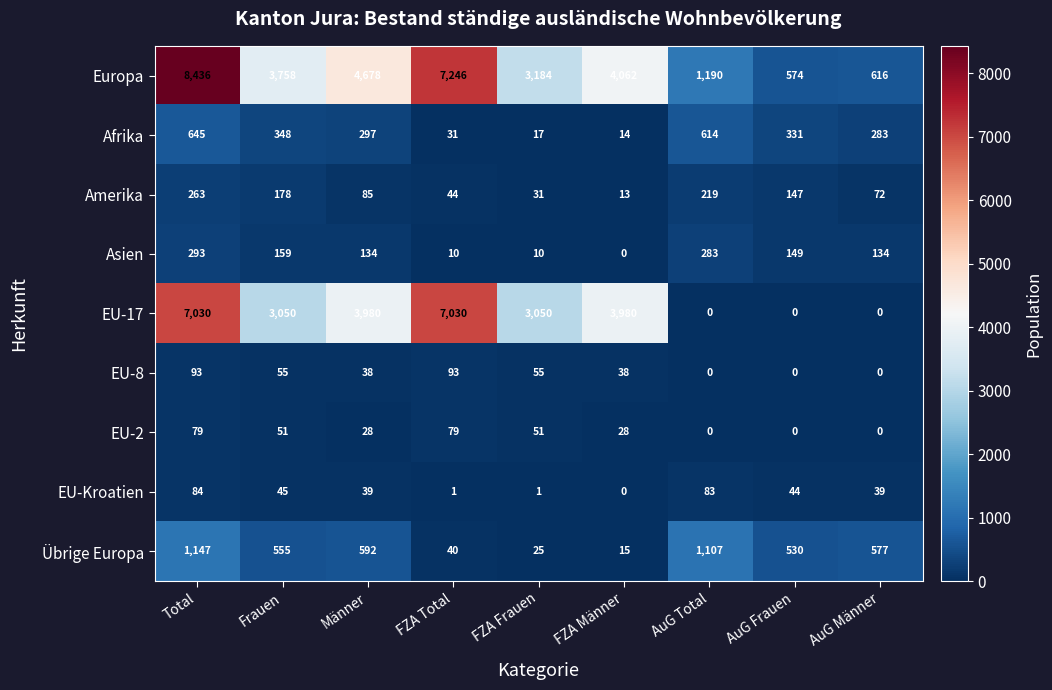

What is the difference between the Afrika values at Total and AuG Total?

31